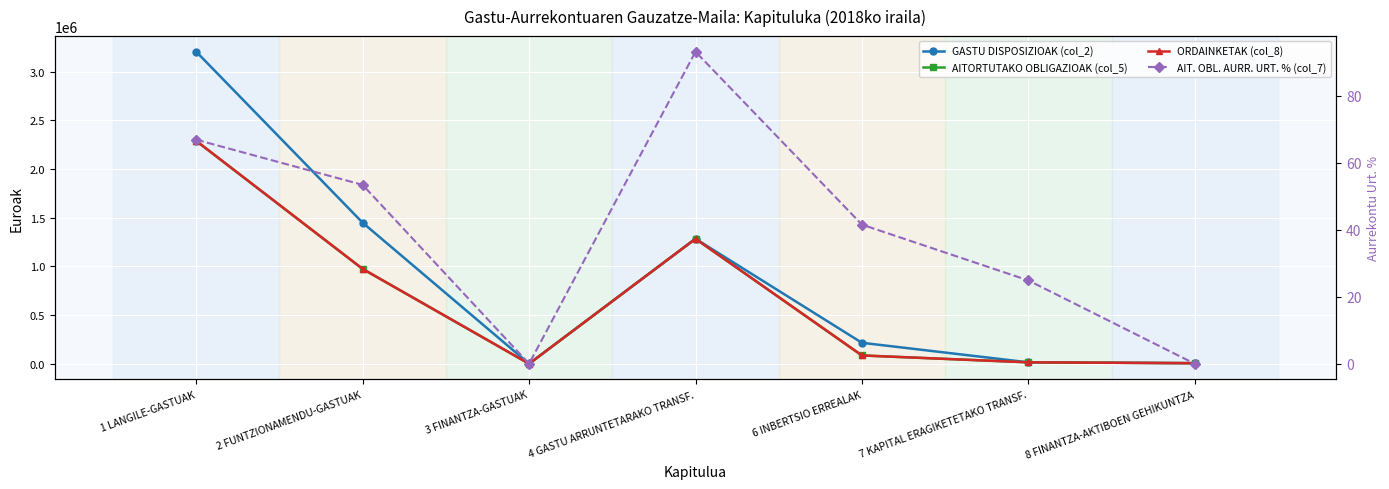

Rank the series by their maximum value, from lowest to highest.

AIT. OBL. AURR. URT. % (col_7), AITORTUTAKO OBLIGAZIOAK (col_5), ORDAINKETAK (col_8), GASTU DISPOSIZIOAK (col_2)